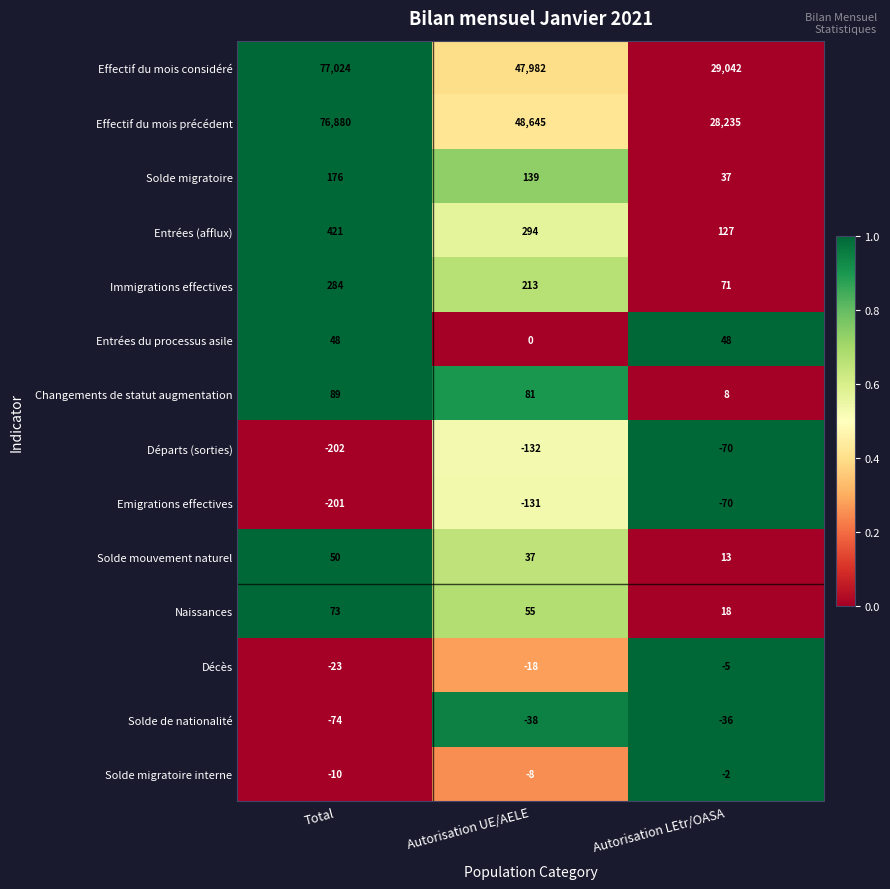

How many categories are shown in the chart?

3